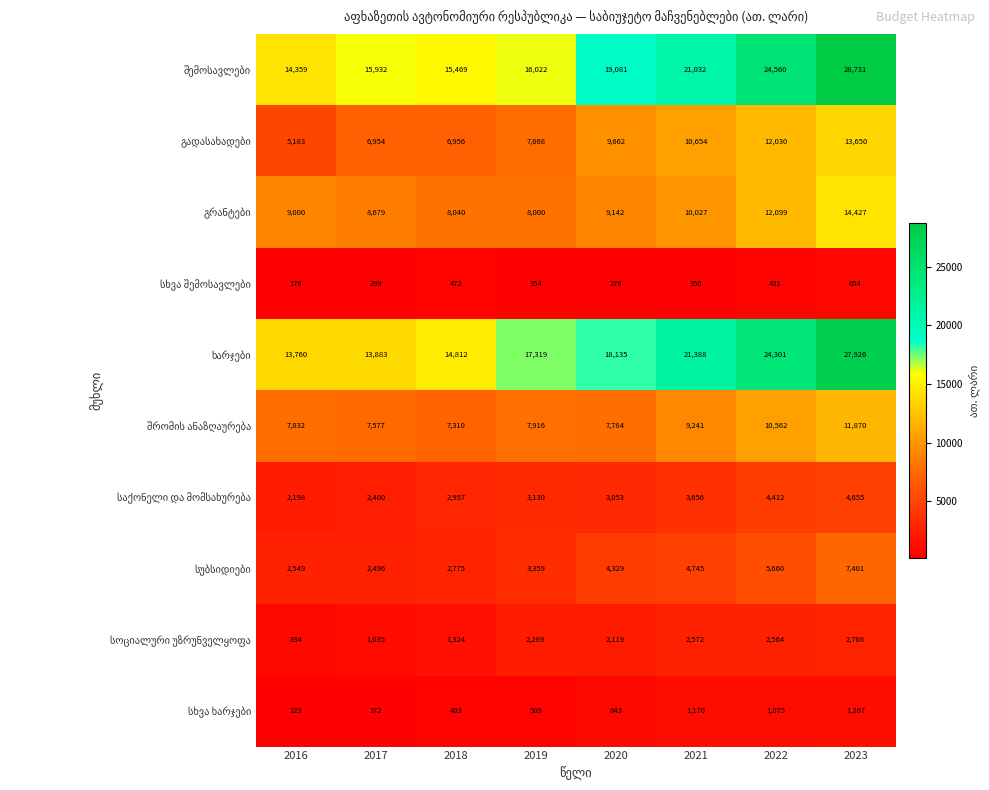

What is the total value across all series at 2018?

60518